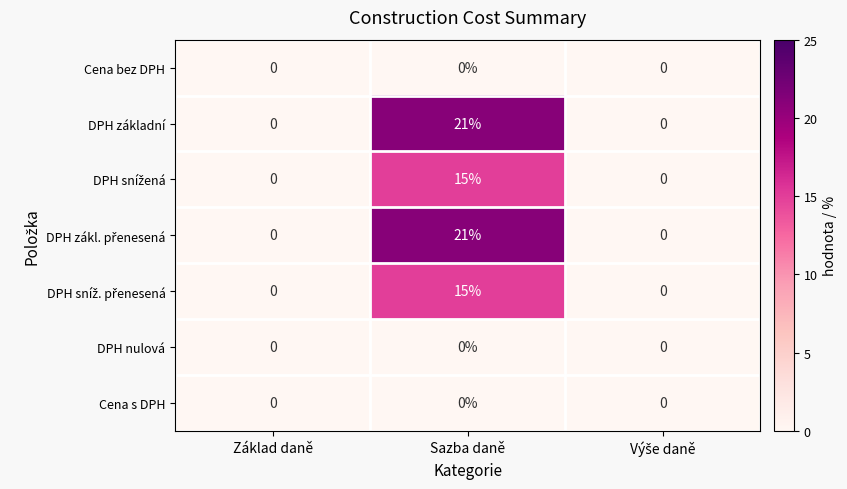

At which category is the sum across all series the highest?

Sazba daně